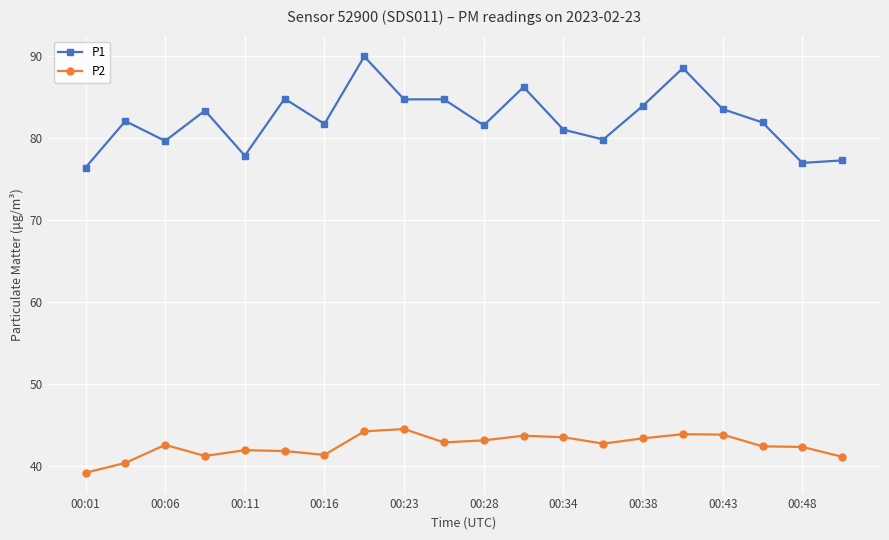

Which series has the largest total across all categories?

P1